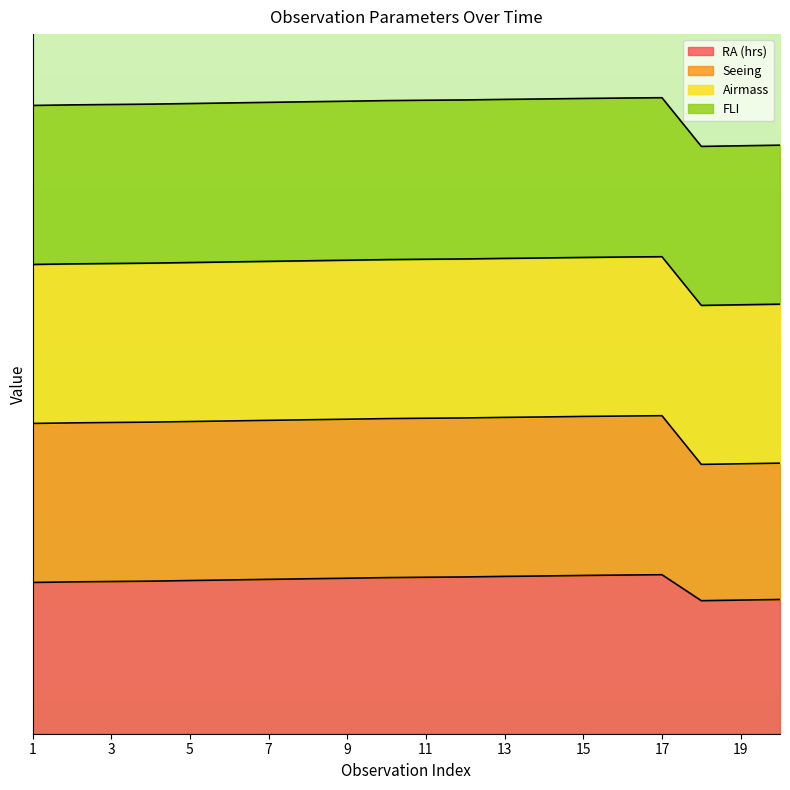

Which series has the largest total across all categories?

Seeing